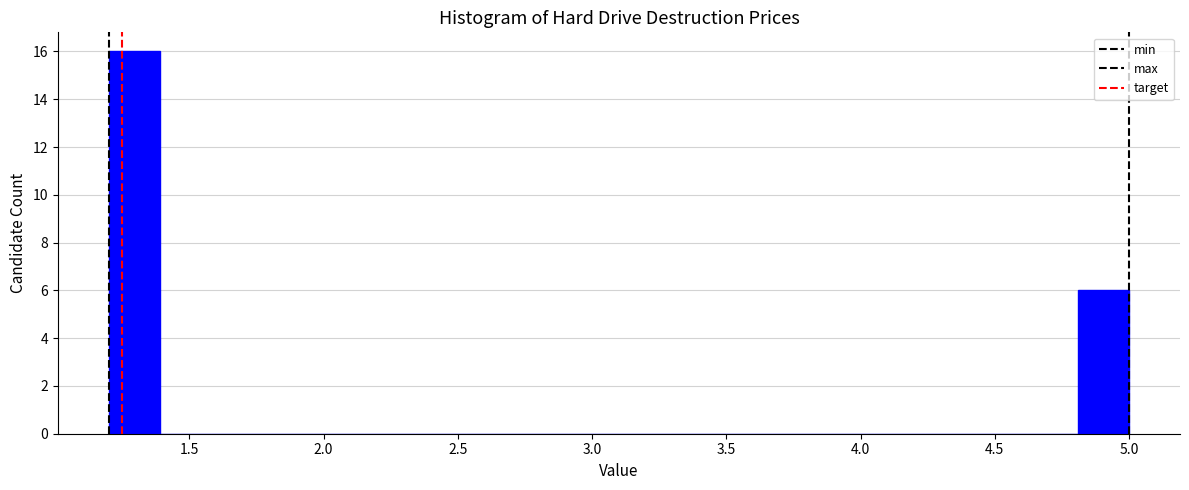

Read against the x-axis, roughly where is the centre of the tallest bar?

1.30